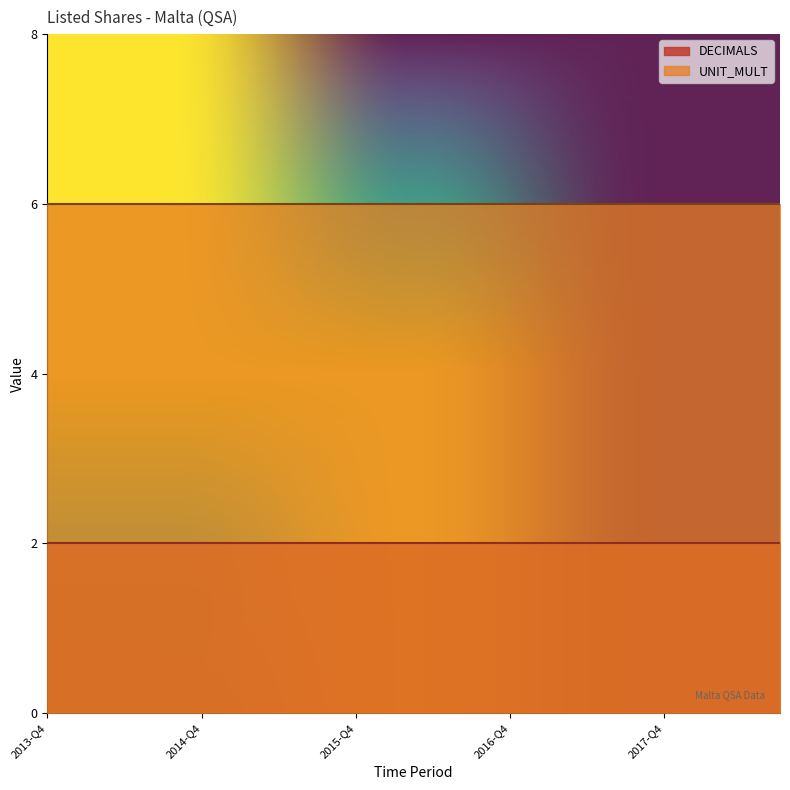

List the series in order of their overall mean, highest first.

UNIT_MULT, DECIMALS